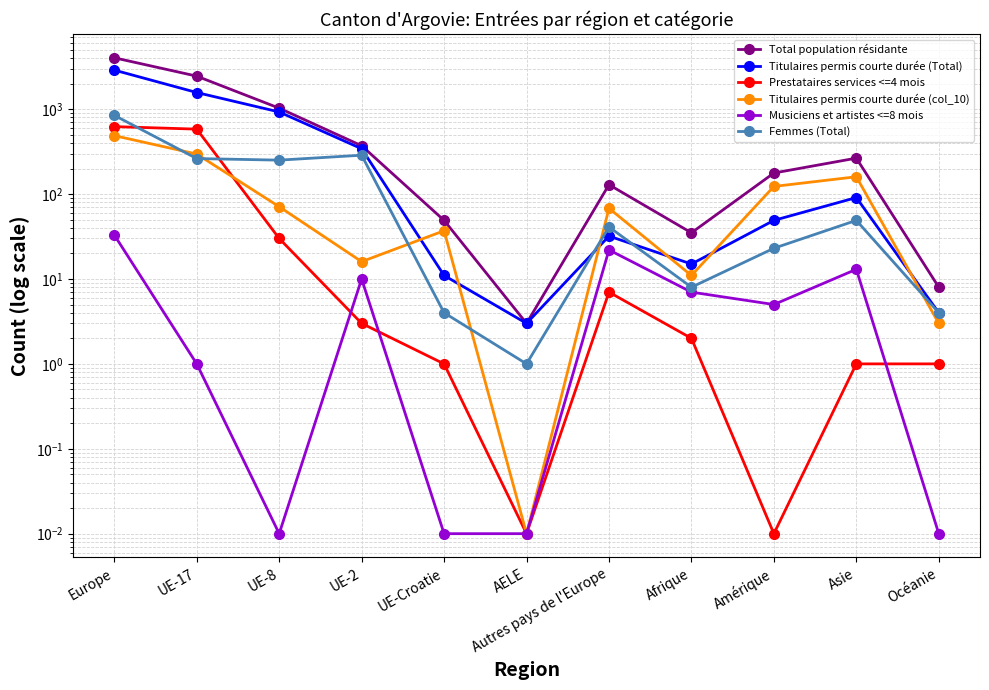

Where is the first local minimum for Musiciens et artistes <=8 mois?

UE-8